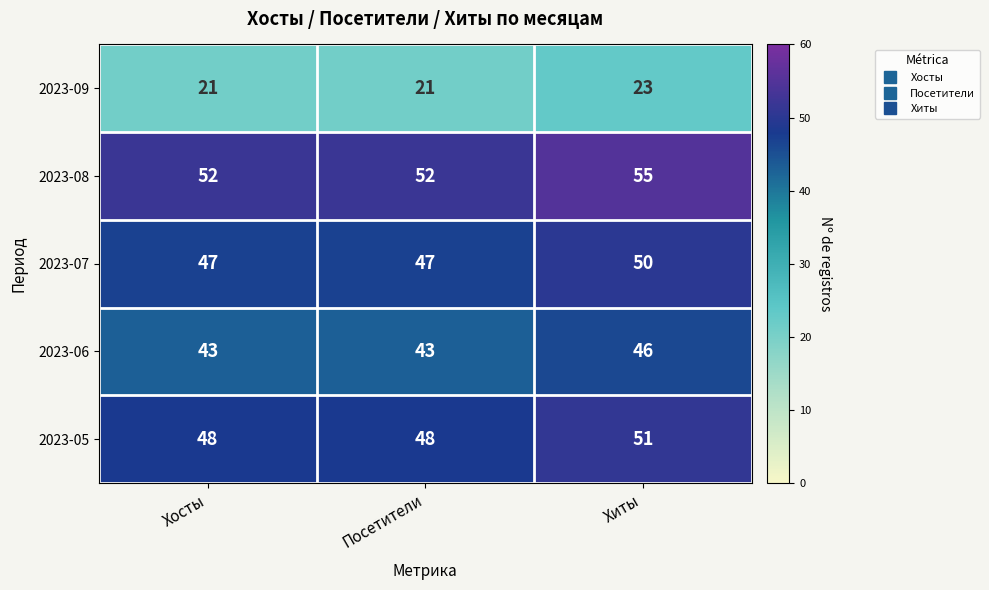

How many categories are shown in the chart?

3